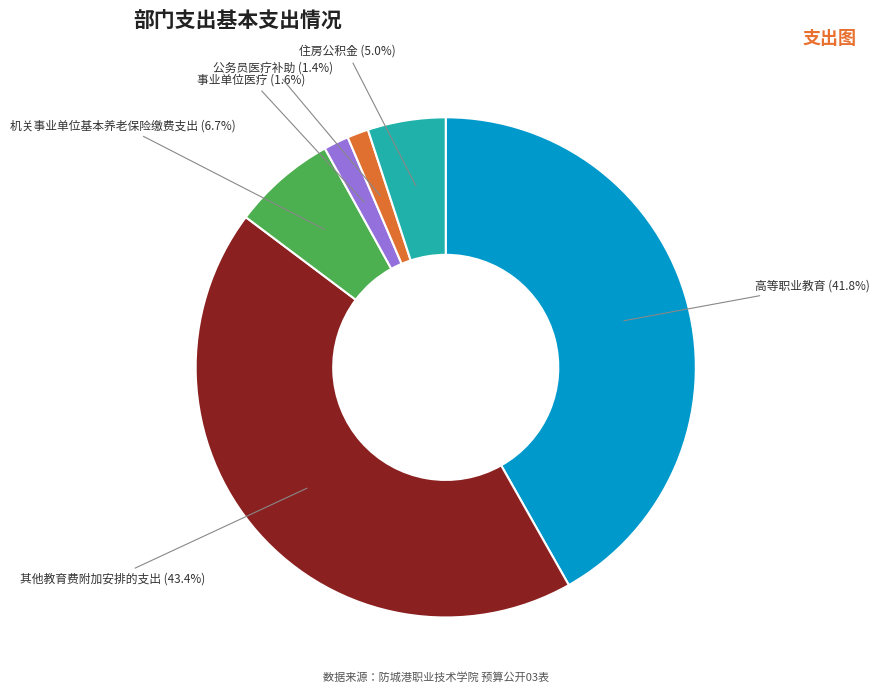

Does any single category account for the majority?

No